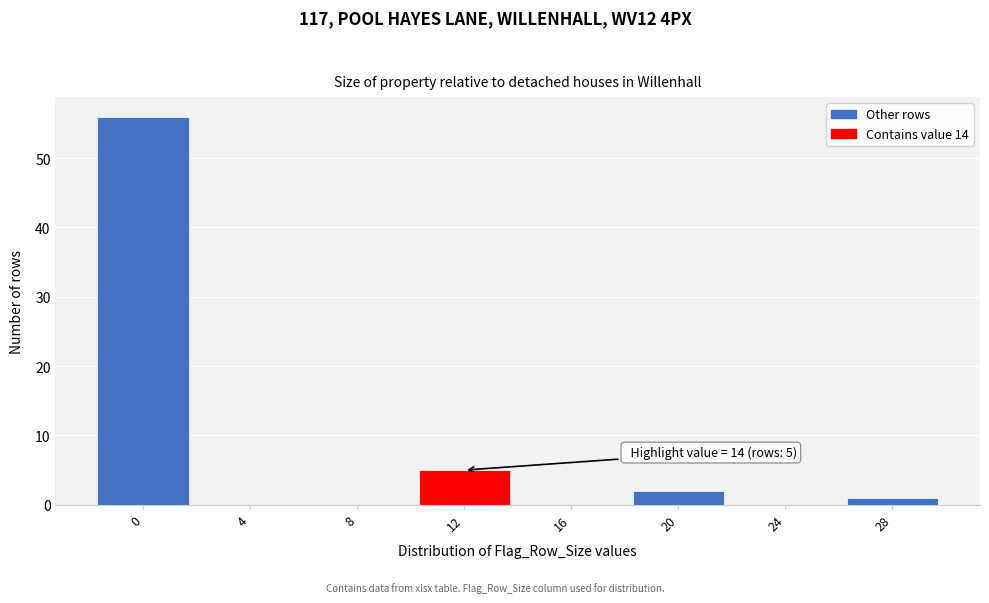

Reading left to right, list all the values displayed in this chart.

0=56	4=0	8=0	12=5	16=0	20=2	24=0	28=1